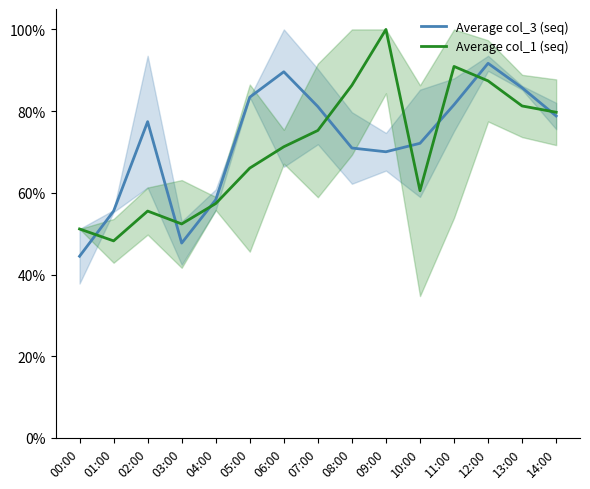

How many lines are shown in the chart?

2